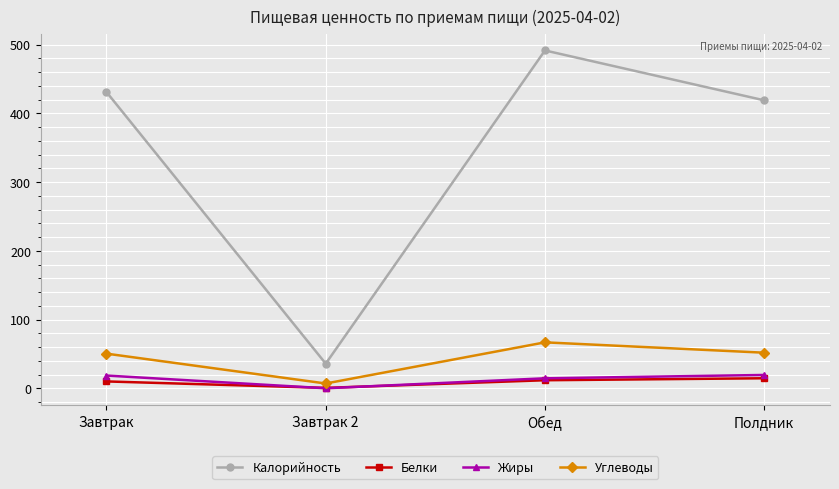

True or false: Белки and Калорийность cross at least once.

False